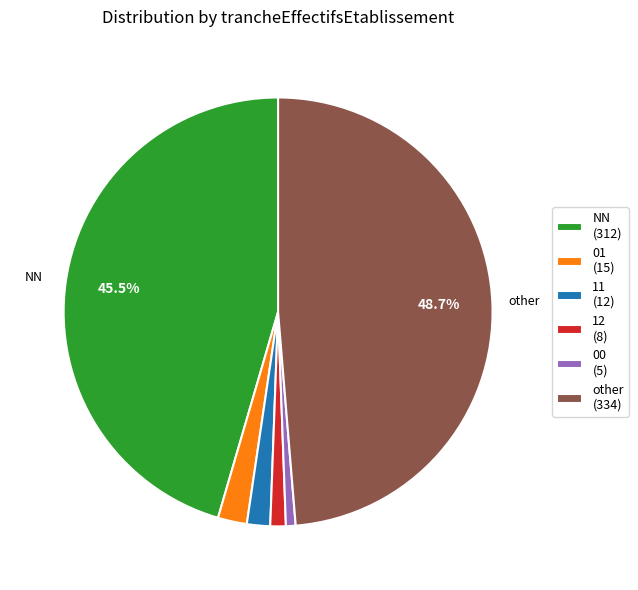

To the nearest percent, what is the average slice percentage?

17%